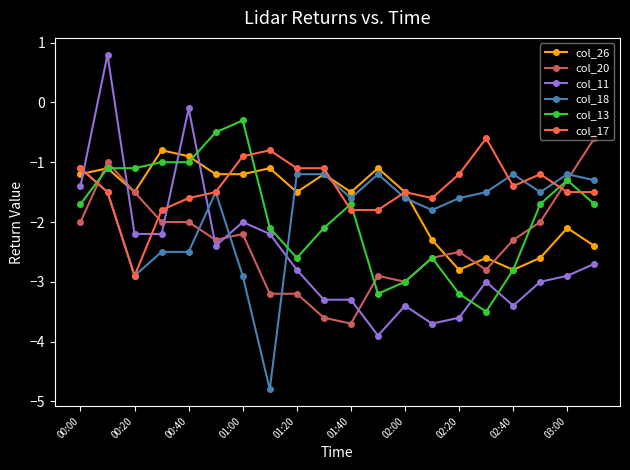

What is the value of the col_20 point at the 9th from the left?

-3.2